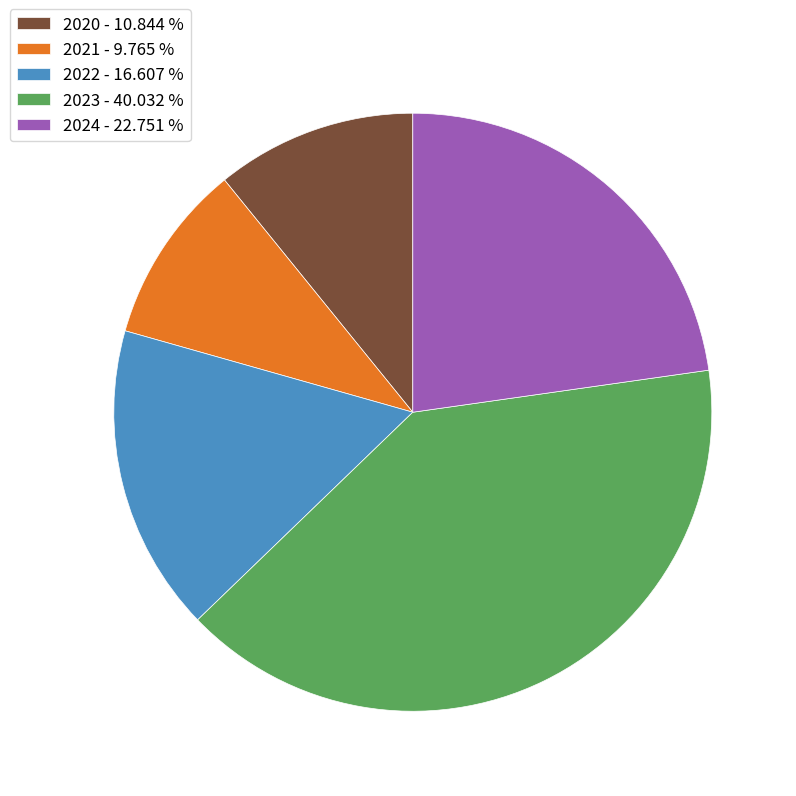

How many slices are in this pie chart?

5